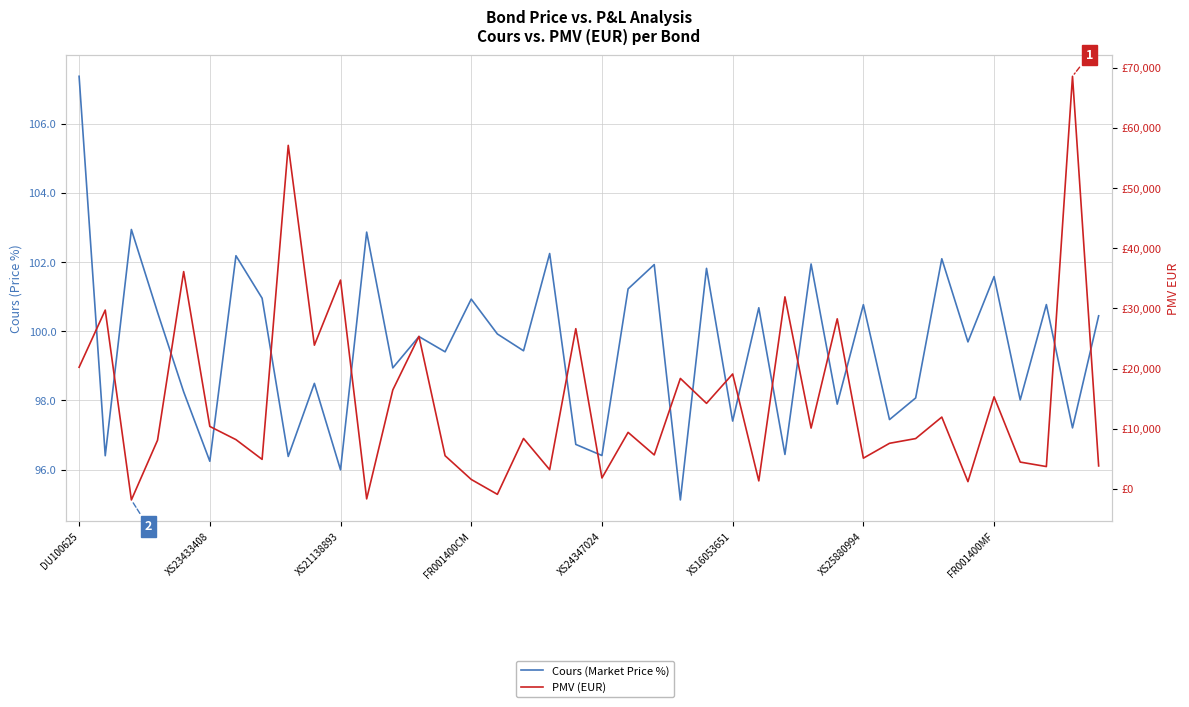

The value of Cours (Market Price %) at 18 is 102.2. True or false?

True